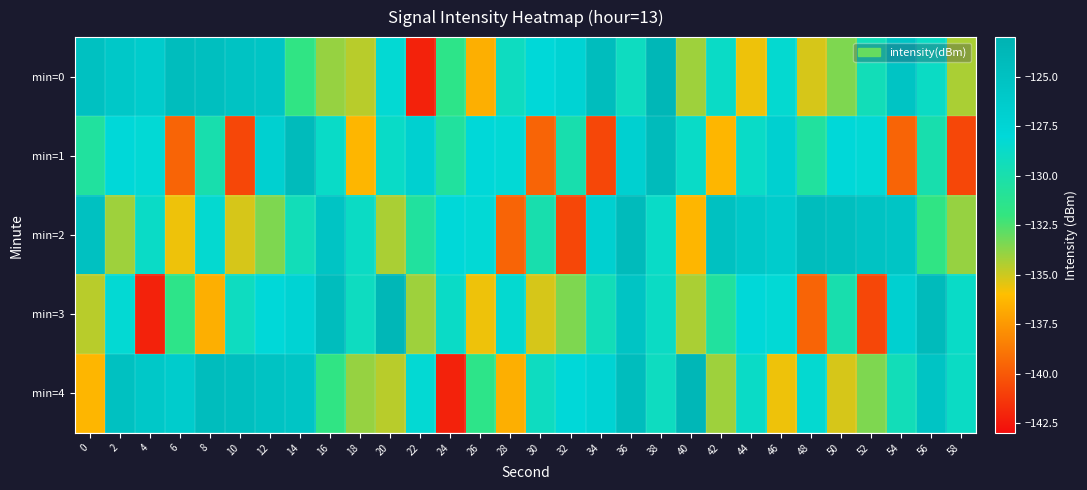

Reading left to right, extract all data points from this chart.

min=0: 0=-125.0	2=-125.8	4=-126.5	6=-124.4	8=-124.7	10=-125.2	12=-125.4	14=-131.8	16=-133.9	18=-134.6	20=-128.3	22=-142.1	24=-131.6	26=-136.6	28=-129.1	30=-128.0	32=-127.3	34=-124.5	36=-129.1	38=-123.7	40=-134.1	42=-128.8	44=-135.7	46=-128.4	48=-135.2	50=-133.5	52=-129.5	54=-125.4	56=-128.9	58=-134.4
min=1: 0=-130.6	2=-128.0	4=-128.2	6=-139.5	8=-129.9	10=-140.7	12=-126.9	14=-124.2	16=-128.8	18=-136.3	20=-128.8	22=-126.9	24=-130.6	26=-128.0	28=-128.2	30=-139.5	32=-129.9	34=-140.7	36=-126.9	38=-124.2	40=-128.8	42=-136.3	44=-128.8	46=-126.9	48=-130.6	50=-128.0	52=-128.2	54=-139.5	56=-129.9	58=-140.7
min=2: 0=-125.0	2=-134.1	4=-128.8	6=-135.7	8=-128.4	10=-135.2	12=-133.5	14=-129.5	16=-125.4	18=-128.9	20=-134.4	22=-130.6	24=-128.0	26=-128.2	28=-139.5	30=-129.9	32=-140.7	34=-126.9	36=-124.2	38=-128.8	40=-136.3	42=-125.0	44=-125.8	46=-126.5	48=-124.4	50=-124.7	52=-125.2	54=-125.4	56=-131.8	58=-133.9
min=3: 0=-134.6	2=-128.3	4=-142.1	6=-131.6	8=-136.6	10=-129.1	12=-128.0	14=-127.3	16=-124.5	18=-129.1	20=-123.7	22=-134.1	24=-128.8	26=-135.7	28=-128.4	30=-135.2	32=-133.5	34=-129.5	36=-125.4	38=-128.9	40=-134.4	42=-130.6	44=-128.0	46=-128.2	48=-139.5	50=-129.9	52=-140.7	54=-126.9	56=-124.2	58=-128.8
min=4: 0=-136.3	2=-125.0	4=-125.8	6=-126.5	8=-124.4	10=-124.7	12=-125.2	14=-125.4	16=-131.8	18=-133.9	20=-134.6	22=-128.3	24=-142.1	26=-131.6	28=-136.6	30=-129.1	32=-128.0	34=-127.3	36=-124.5	38=-129.1	40=-123.7	42=-134.1	44=-128.8	46=-135.7	48=-128.4	50=-135.2	52=-133.5	54=-129.5	56=-125.4	58=-128.9